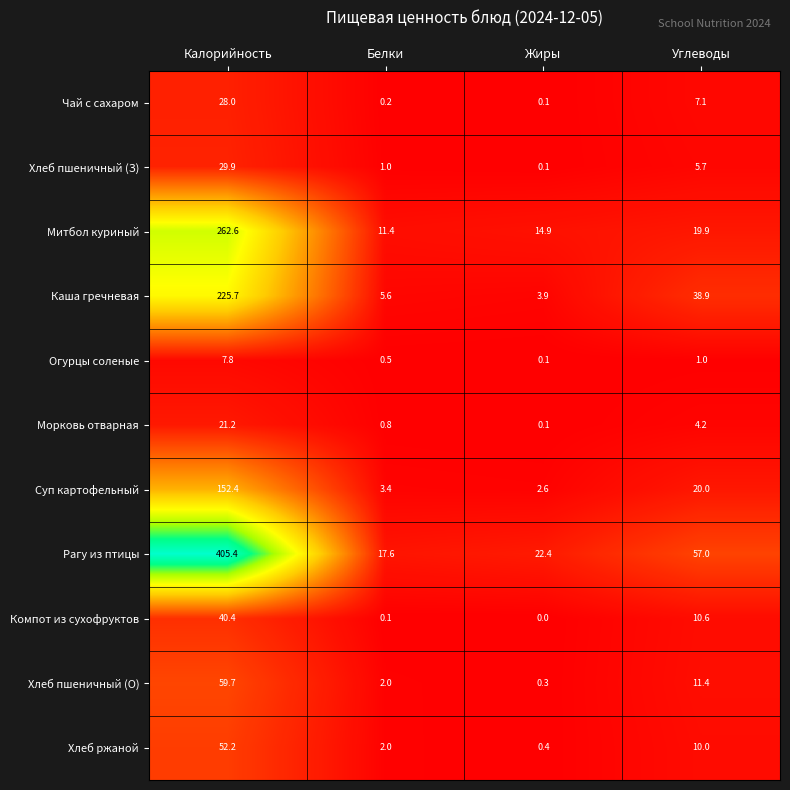

Rank the series at Углеводы from lowest to highest value.

Огурцы соленые, Морковь отварная, Хлеб пшеничный (З), Чай с сахаром, Хлеб ржаной, Компот из сухофруктов, Хлеб пшеничный (О), Митбол куриный, Суп картофельный, Каша гречневая, Рагу из птицы